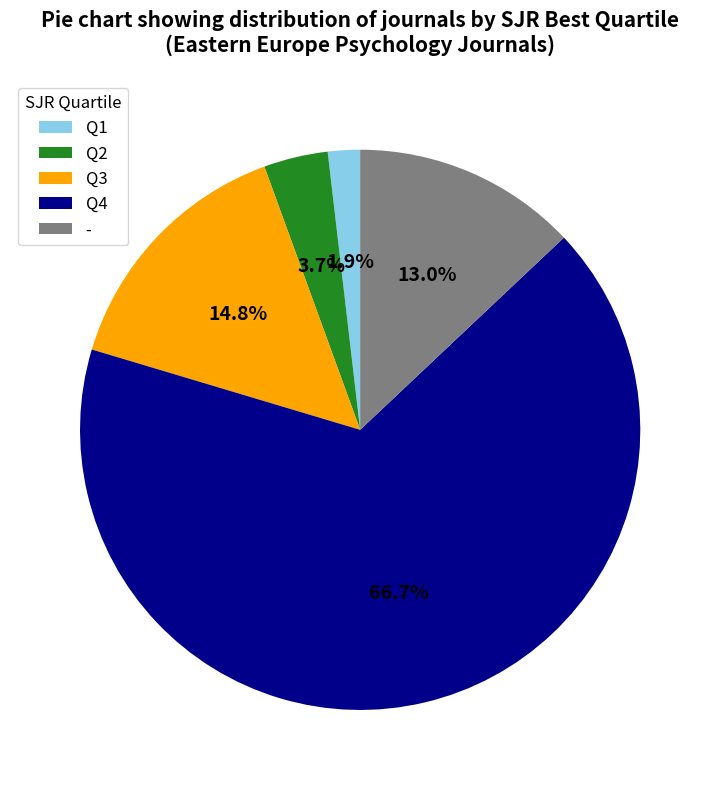

What percentage is the Q4 slice, to the nearest percent?

67%